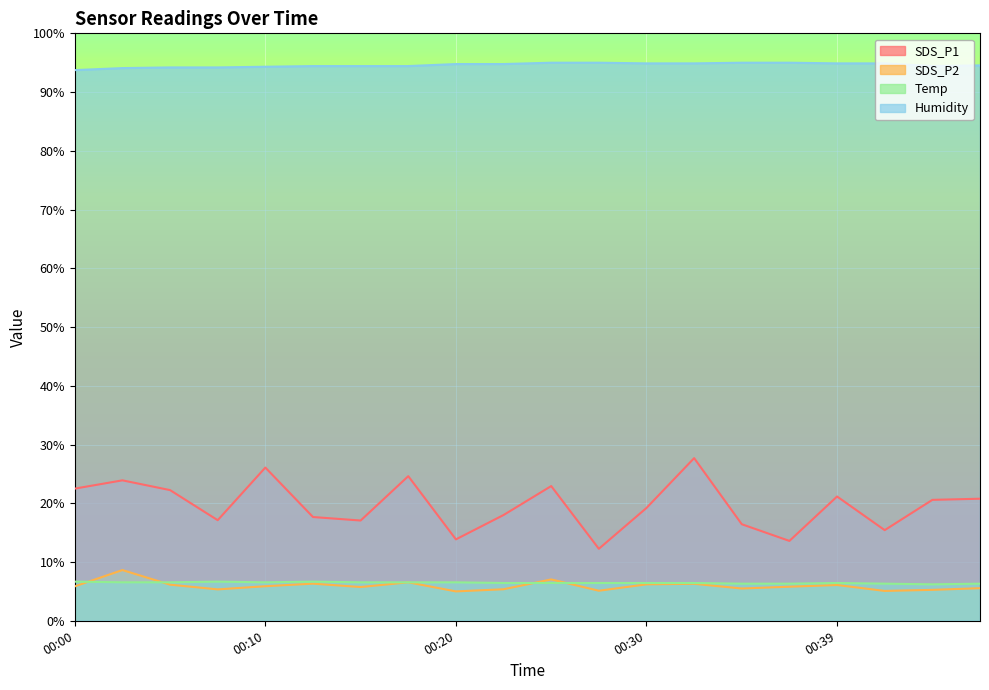

What is the highest value of the Humidity series?

95.0